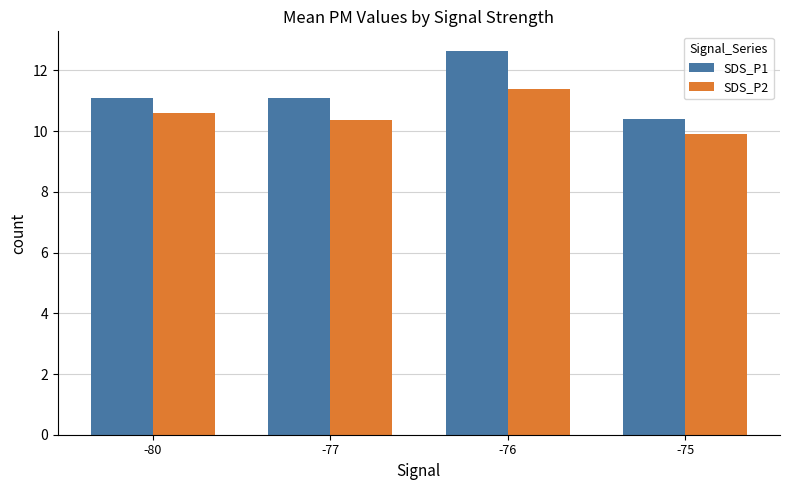

What is the sum of the SDS_P1 values at -80 and -75?

21.5